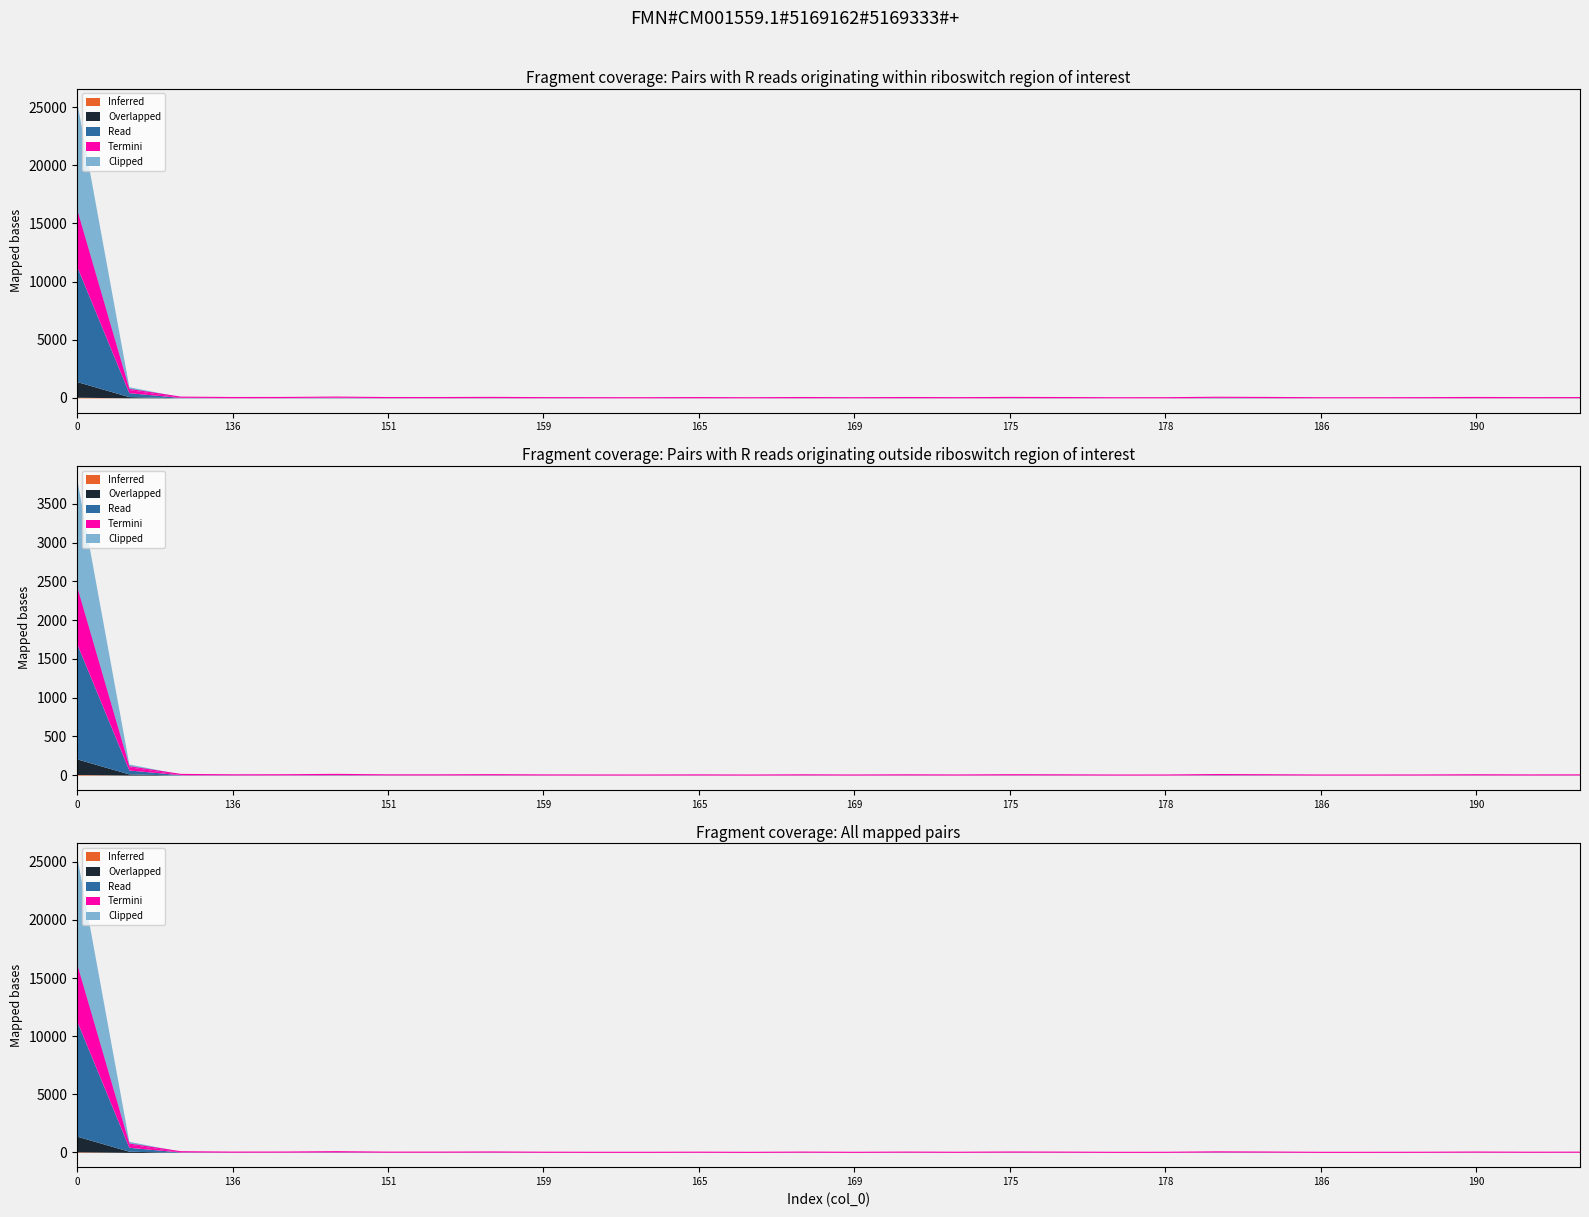

True or false: Overlapped and Inferred cross at least once.

False